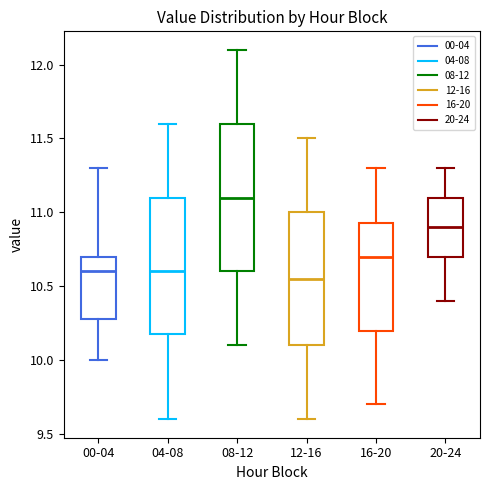

Reading left to right, transcribe this box plot: for each box, give where its median line is, the range the box spans, and where its two whiskers end, as read against the y-axis. The values are not printed on the chart, so give them approximately, as read against the axis.

00-04: median 10.60, box 10.30 to 10.70, whiskers 10.00 to 11.30
04-08: median 10.60, box 10.20 to 11.10, whiskers 9.60 to 11.60
08-12: median 11.10, box 10.60 to 11.60, whiskers 10.10 to 12.10
12-16: median 10.55, box 10.10 to 11.00, whiskers 9.60 to 11.50
16-20: median 10.70, box 10.20 to 10.95, whiskers 9.70 to 11.30
20-24: median 10.90, box 10.70 to 11.10, whiskers 10.40 to 11.30